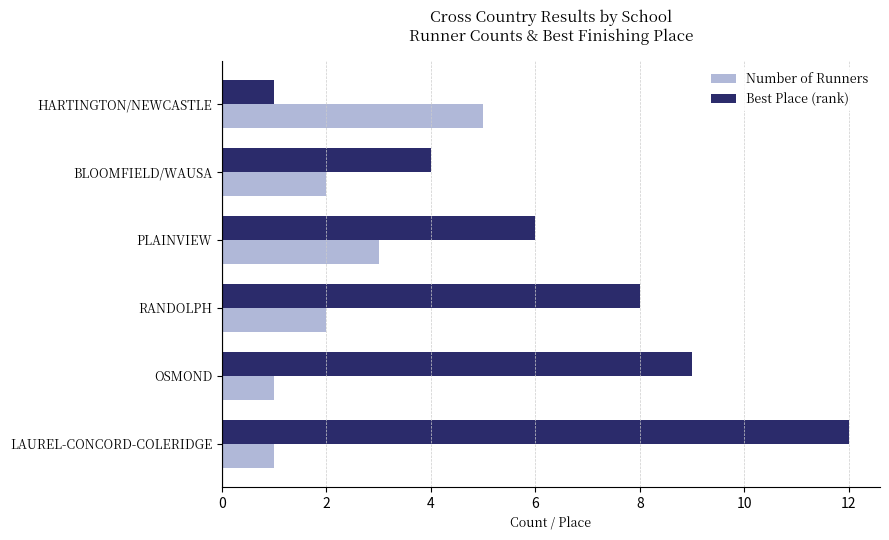

What is the difference between the Best Place (rank) values at BLOOMFIELD/WAUSA and HARTINGTON/NEWCASTLE?

3